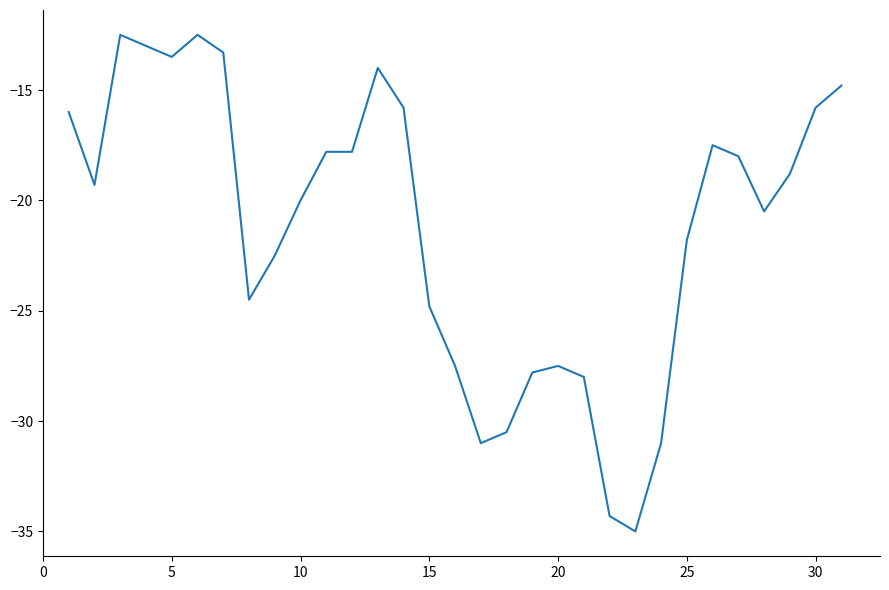

What is the difference between the maximum and minimum values?

22.5